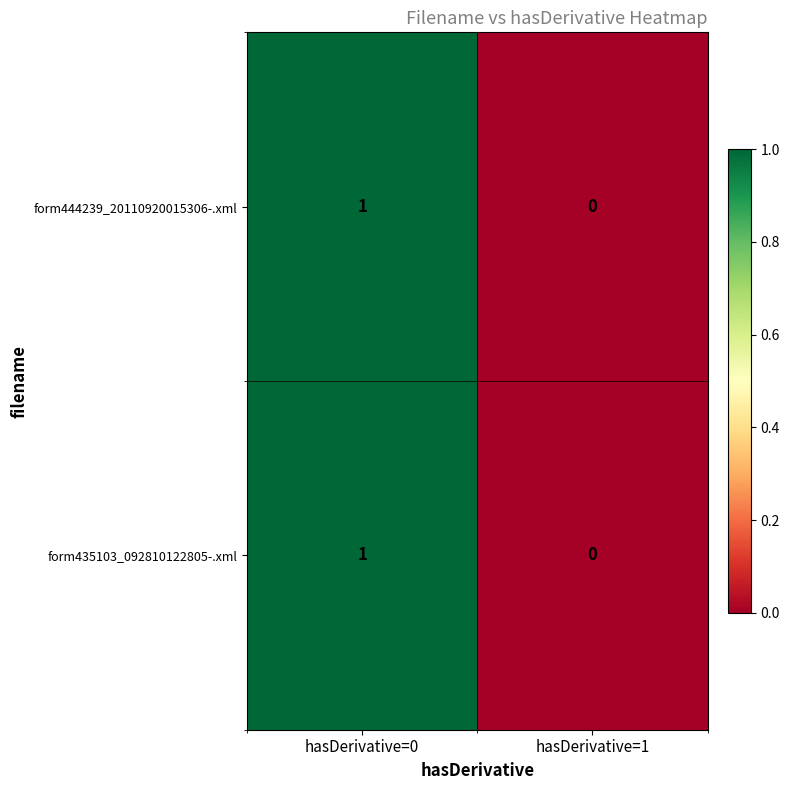

At which category is the sum across all series the highest?

hasDerivative=0